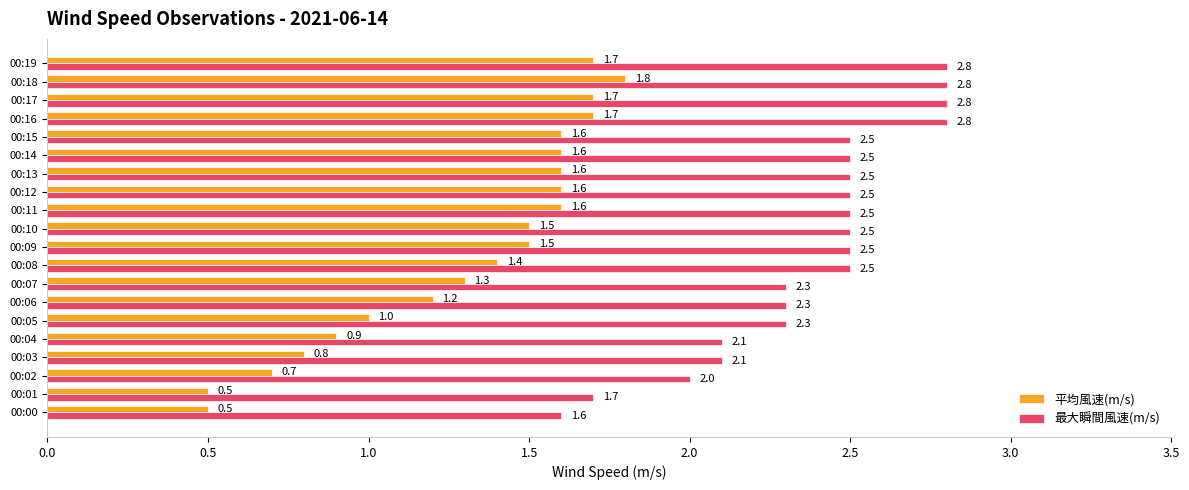

Rank the series by their maximum value, from highest to lowest.

最大瞬間風速(m/s), 平均風速(m/s)